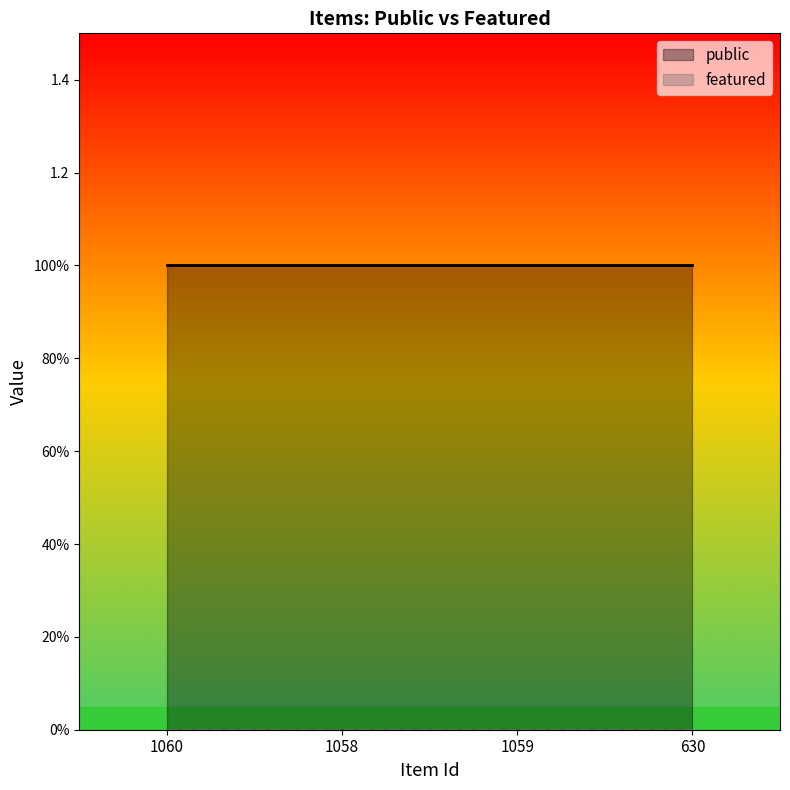

Rank the categories by public value from lowest to highest.

1060, 1058, 1059, 630